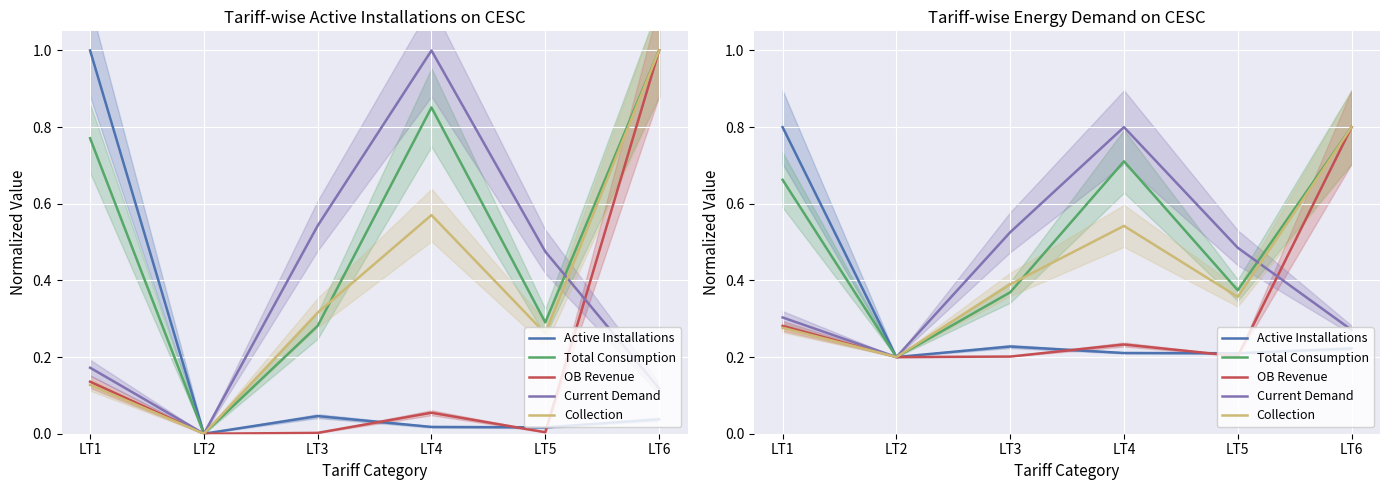

How many data points does each series have?

6